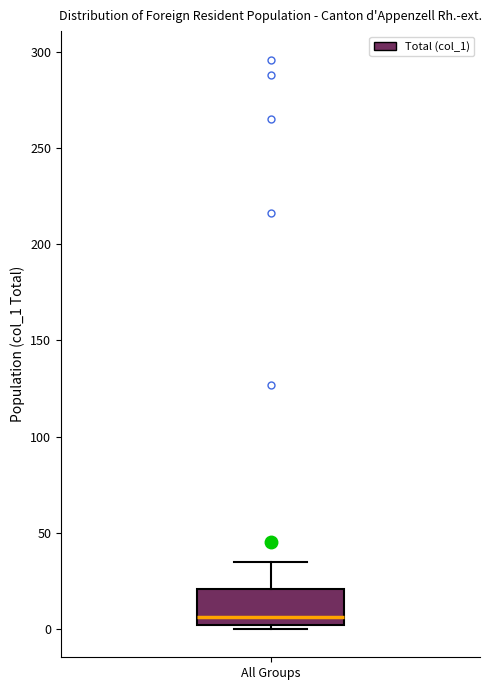

Read this box plot against the y-axis: the position of the median line, the range covered by the box, and the ends of both whiskers. The values are not printed on the chart, so give them approximately, as read against the axis.

median 5, box 0 to 20, whiskers 0 (just below the box's lower edge) to 35